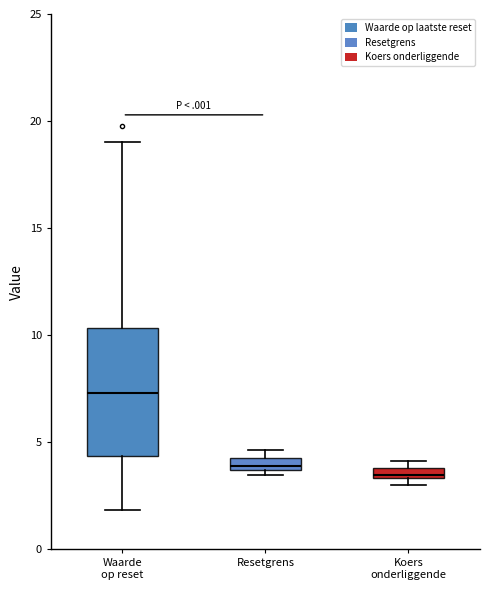

Comparing the boxes themselves (not the whiskers), which one is the tallest?

Waarde op reset